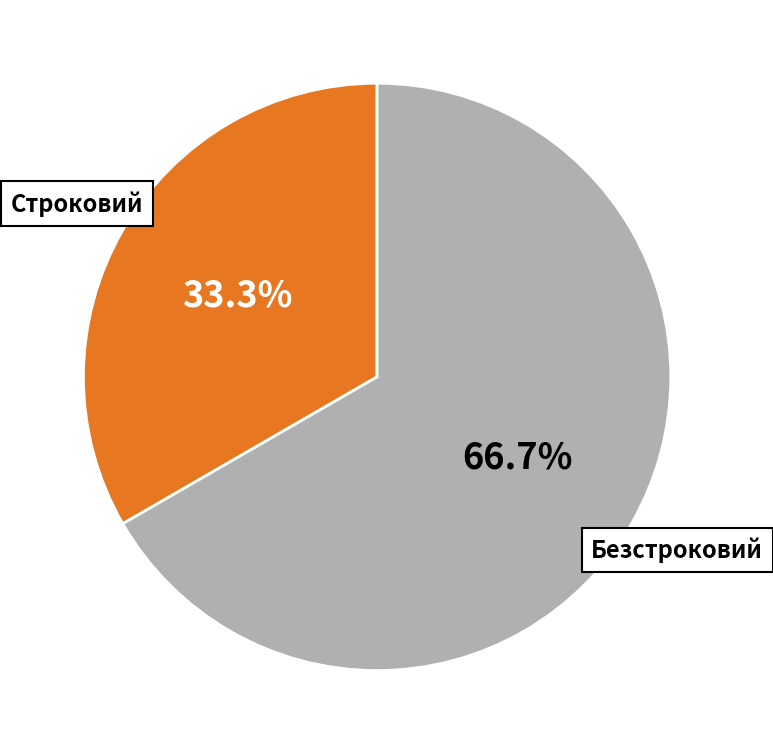

To the nearest percent, what is the difference between the largest and smallest slice percentages?

33%